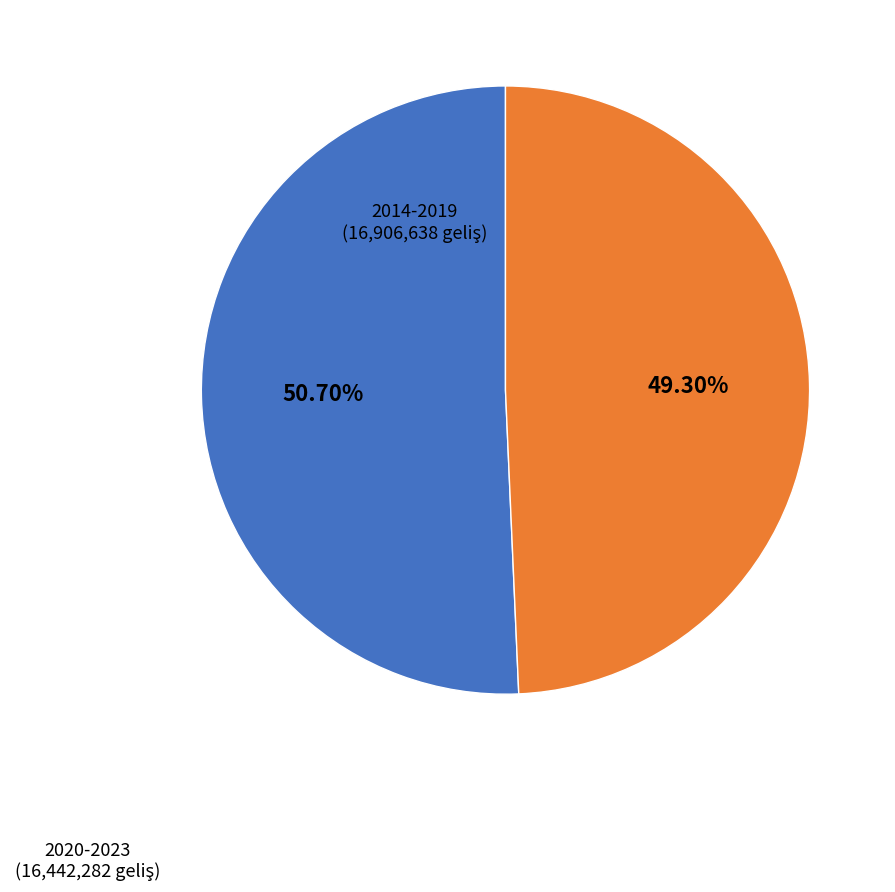

Is there a majority slice in this chart?

Yes